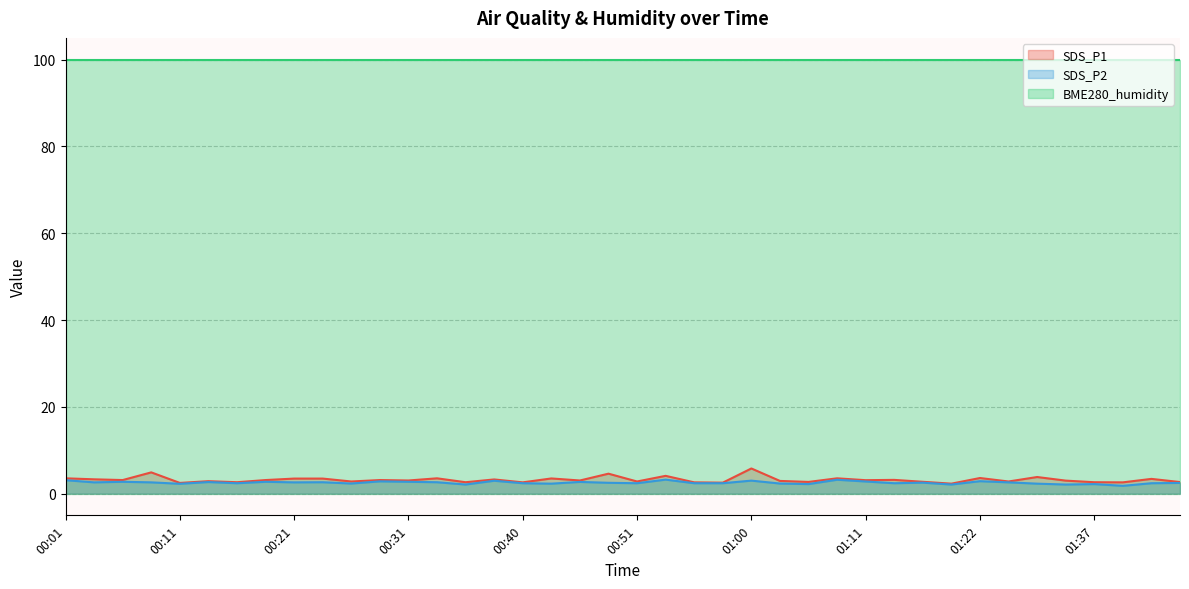

What is the difference between the SDS_P2 values at 00:23 and 00:16?

0.2